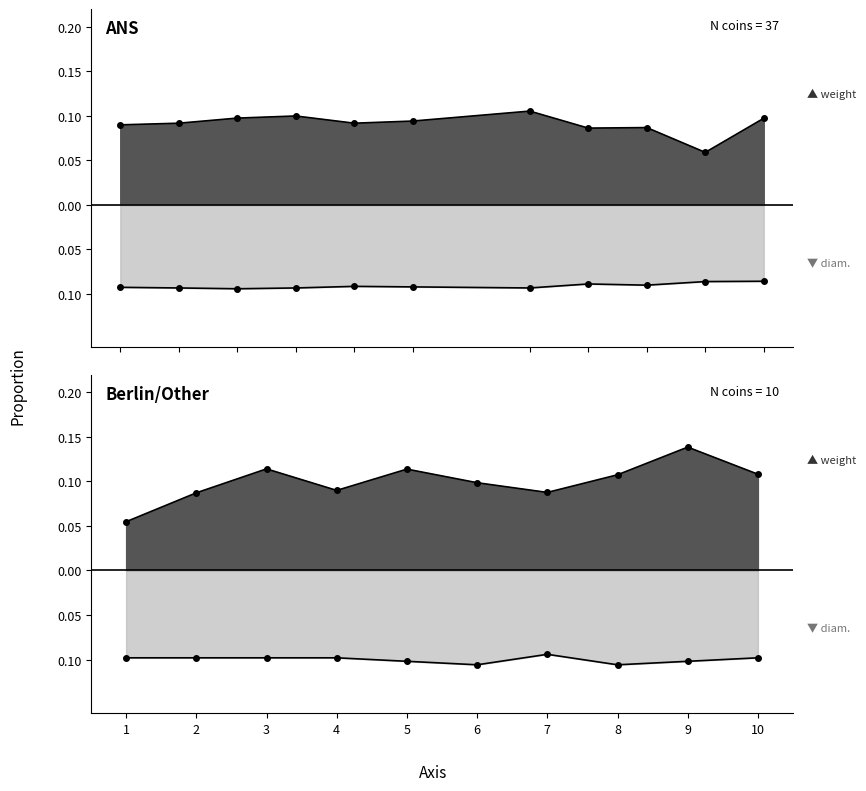

What is the difference between the maximum and second lowest values in the weight_line series?

0.1